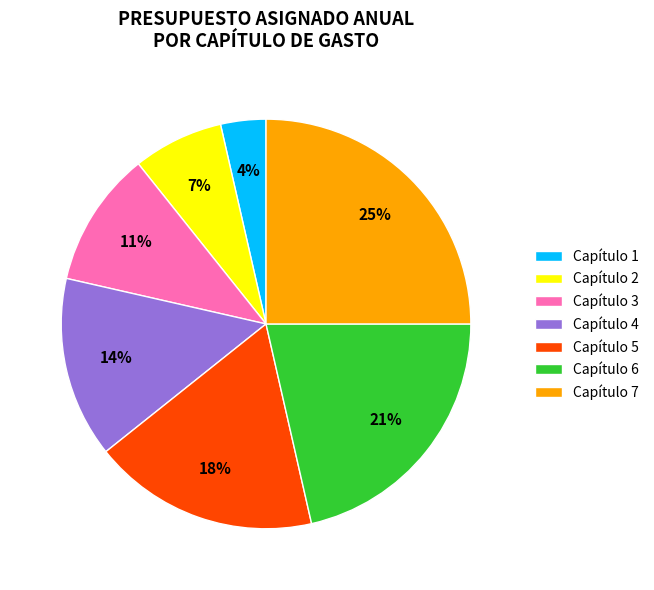

What percentage is the Capítulo 6 slice, to the nearest percent?

21%